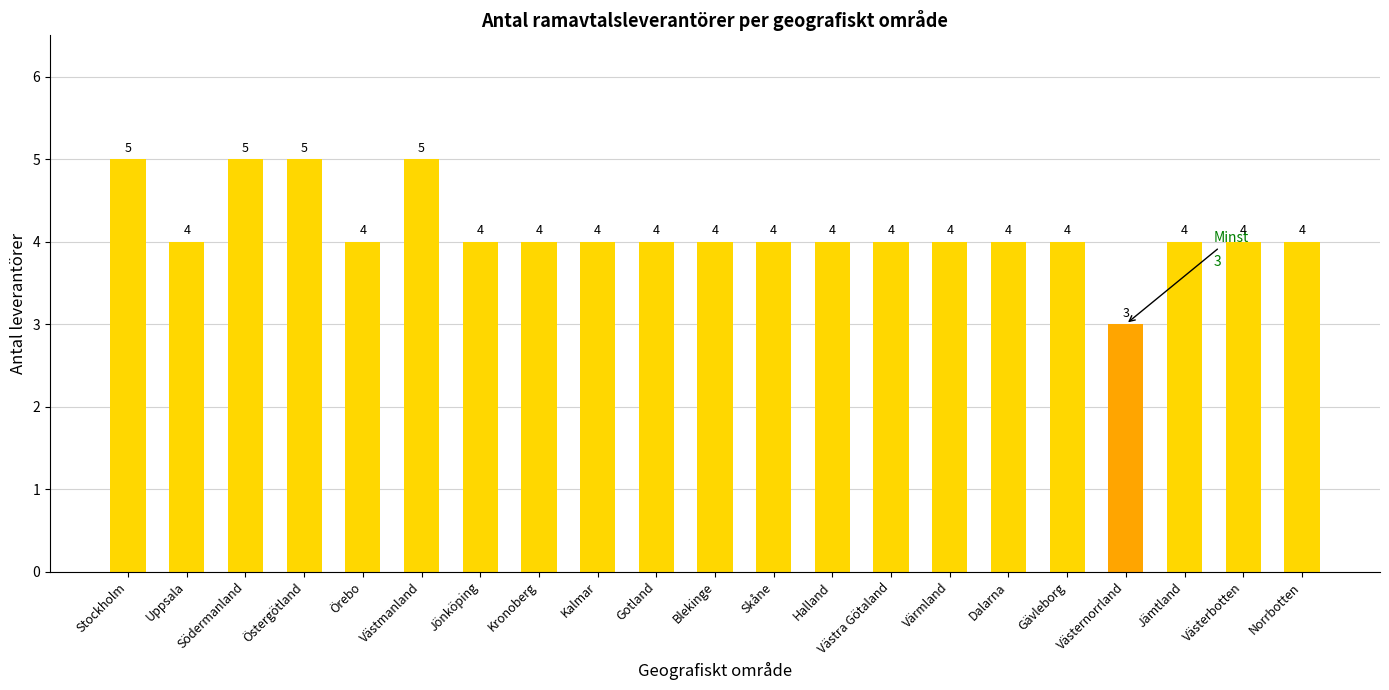

Does the chart contain stacked bars?

No